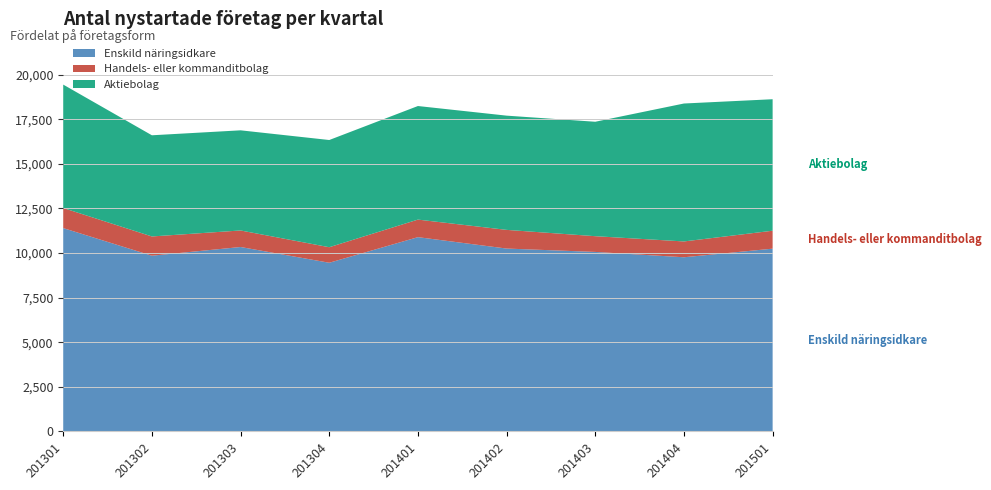

Reading left to right, list all the values displayed in this chart.

Enskild näringsidkare: 11395	9848	10335	9452	10887	10248	10059	9760	10242
Handels- eller kommanditbolag: 1125	1078	927	871	984	1047	882	887	1006
Aktiebolag: 6918	5671	5613	6009	6366	6403	6414	7731	7370